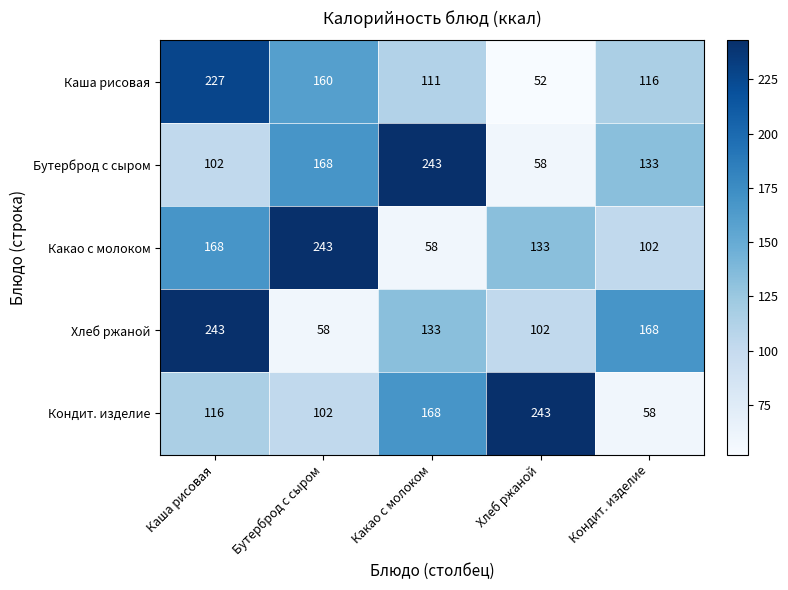

Rank the series at Каша рисовая from lowest to highest value.

Бутерброд с сыром, Кондит. изделие, Какао с молоком, Каша рисовая, Хлеб ржаной